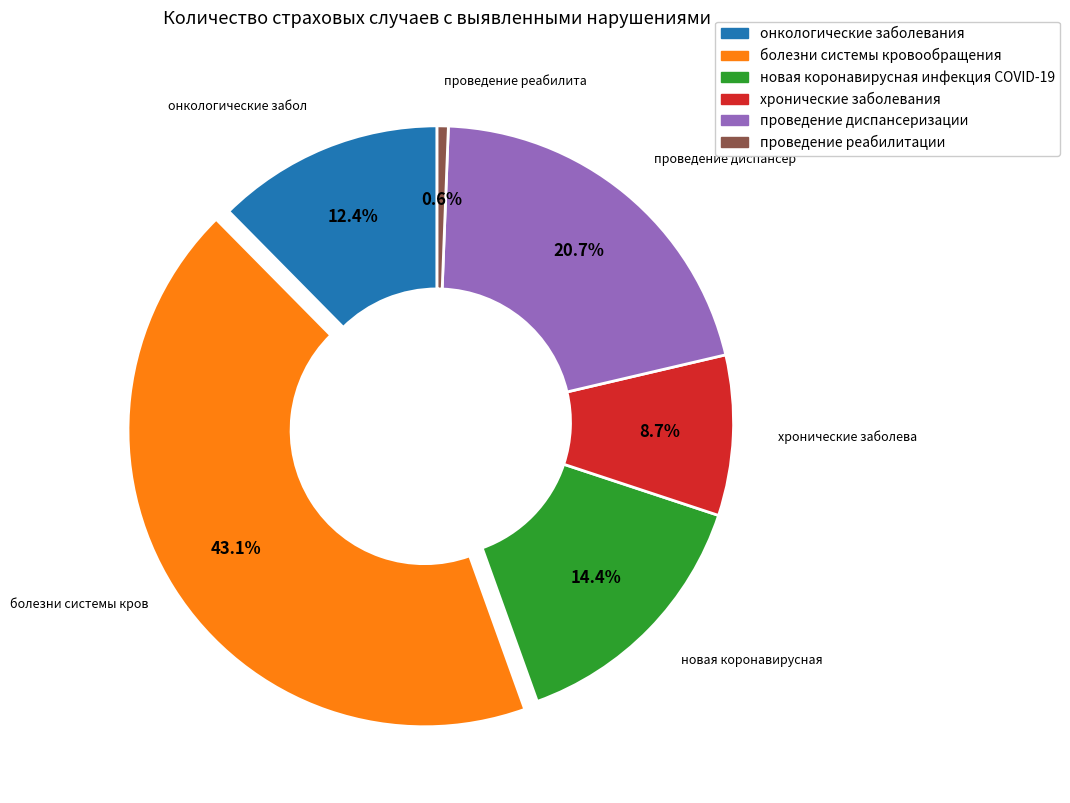

Which category has the smallest portion of the pie?

проведение реабилитации